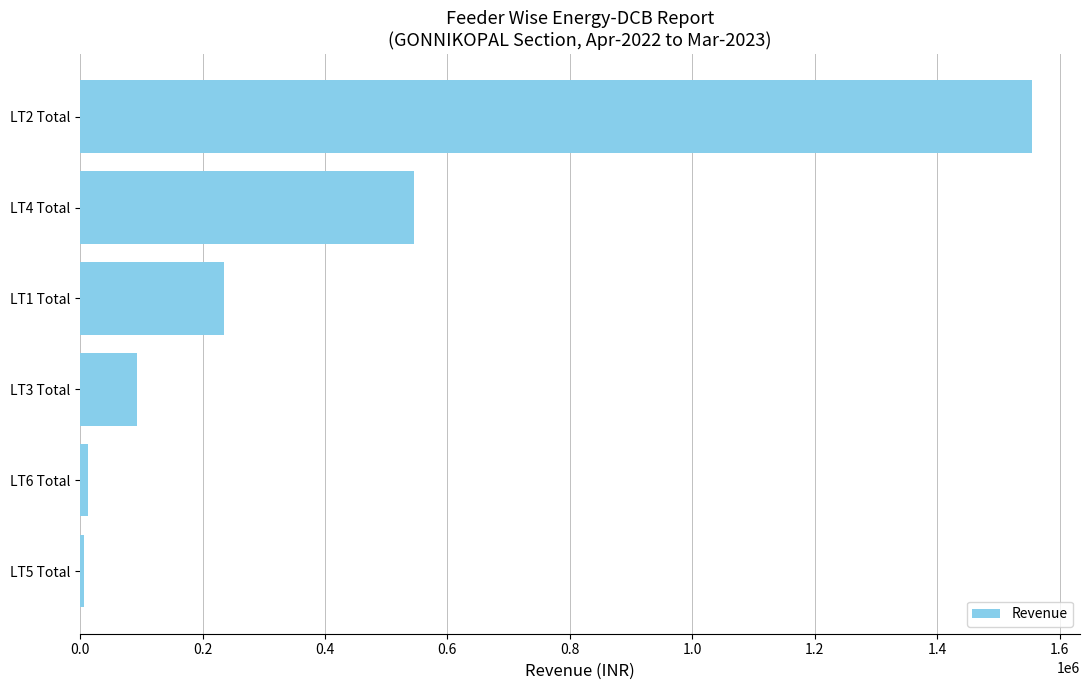

Between LT3 Total and LT4 Total, which is larger?

LT4 Total